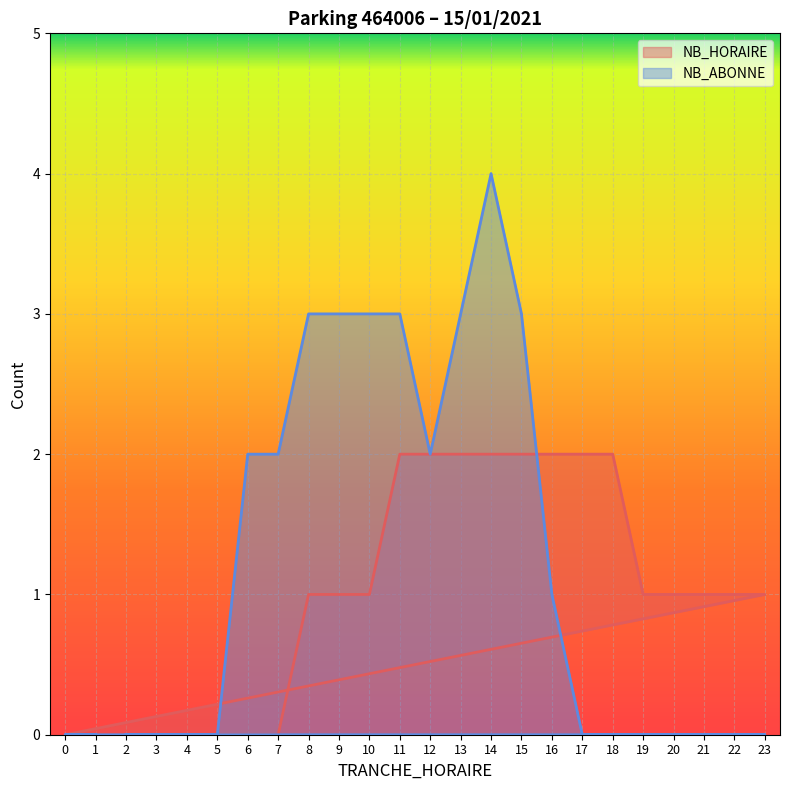

List the series in order of their overall mean, lowest first.

NB_HORAIRE, NB_ABONNE